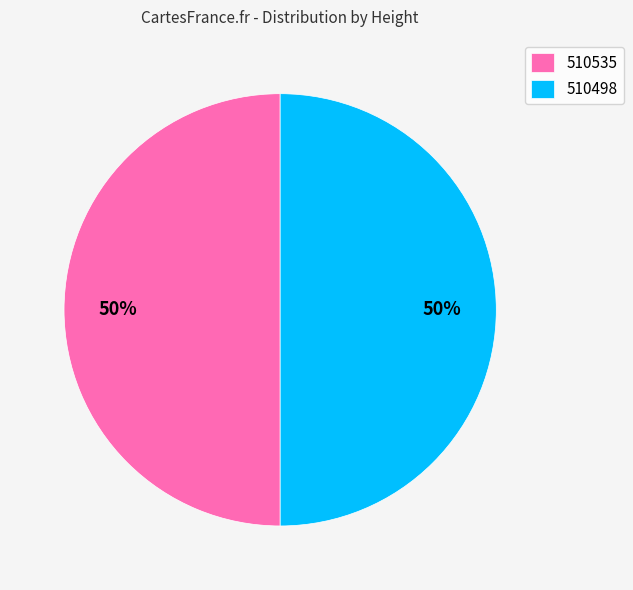

The 510535 slice represents 50% of the pie. True or false?

True